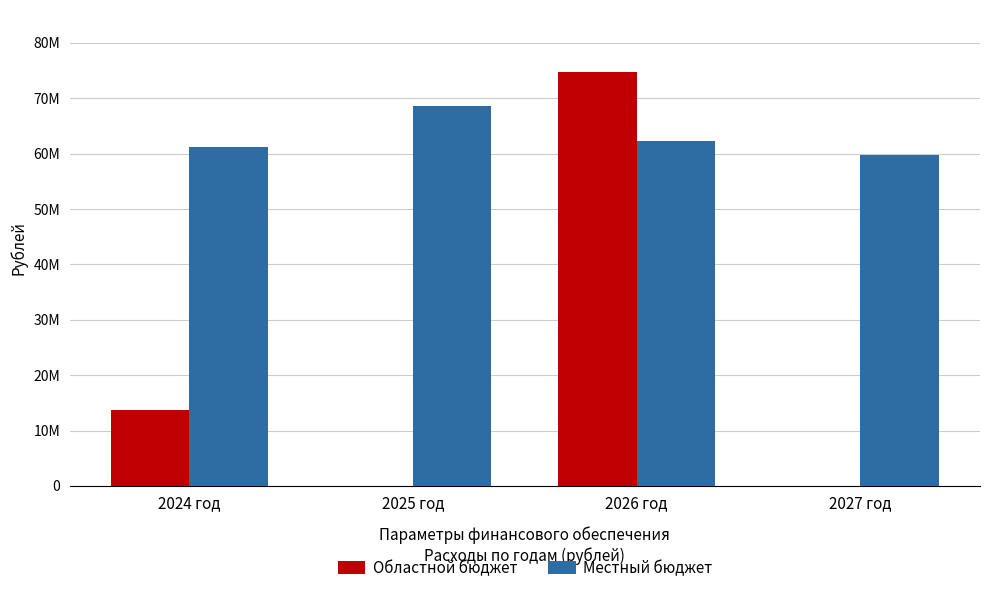

Which series has the largest total across all categories?

Местный бюджет